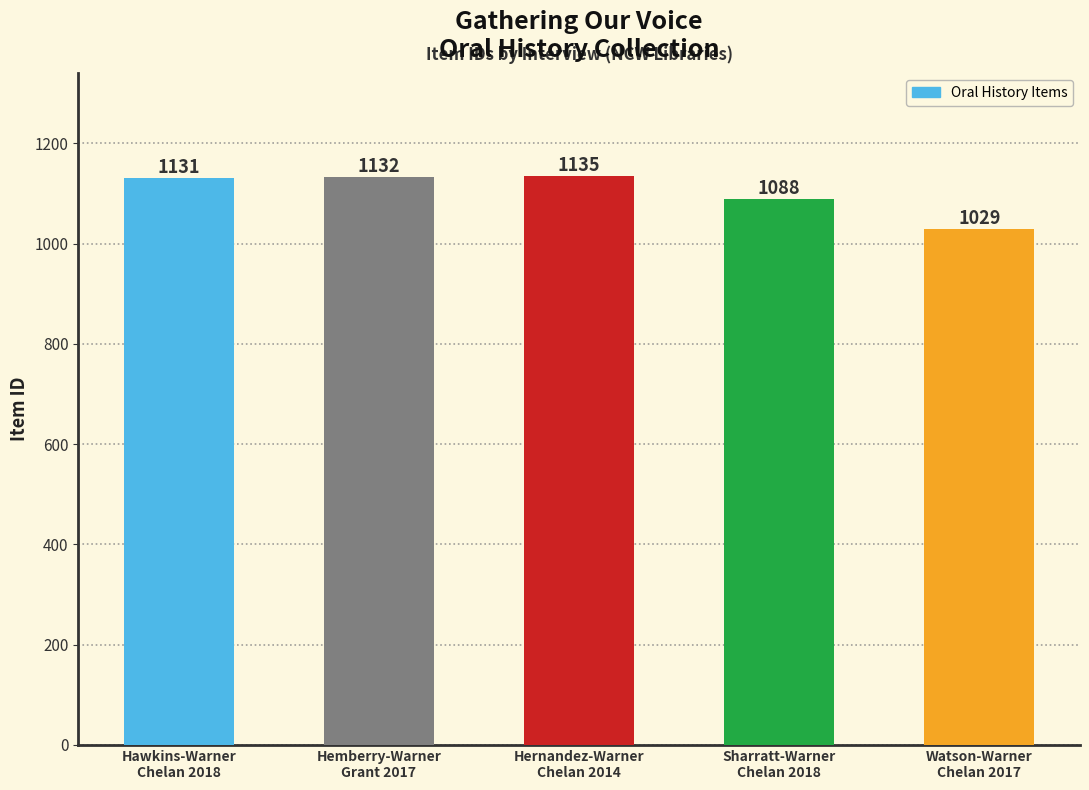

How many distinct data groups are displayed?

1